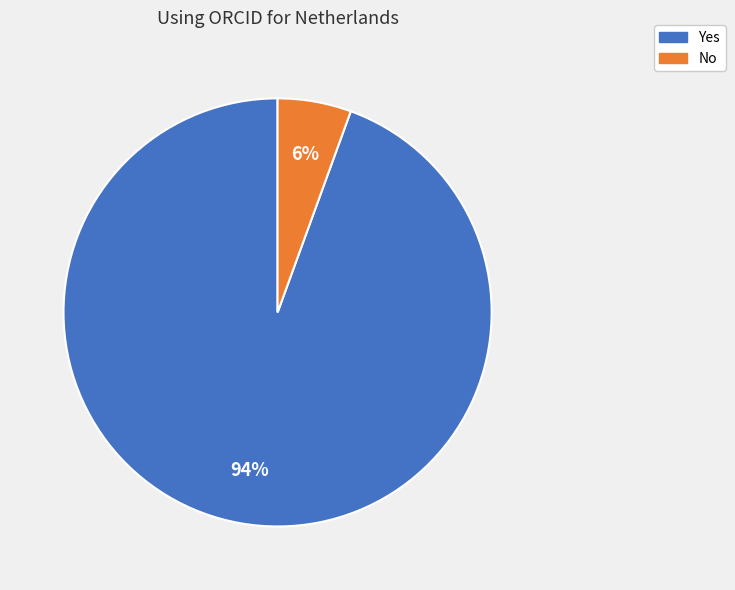

The Yes slice represents 82% of the pie. True or false?

False